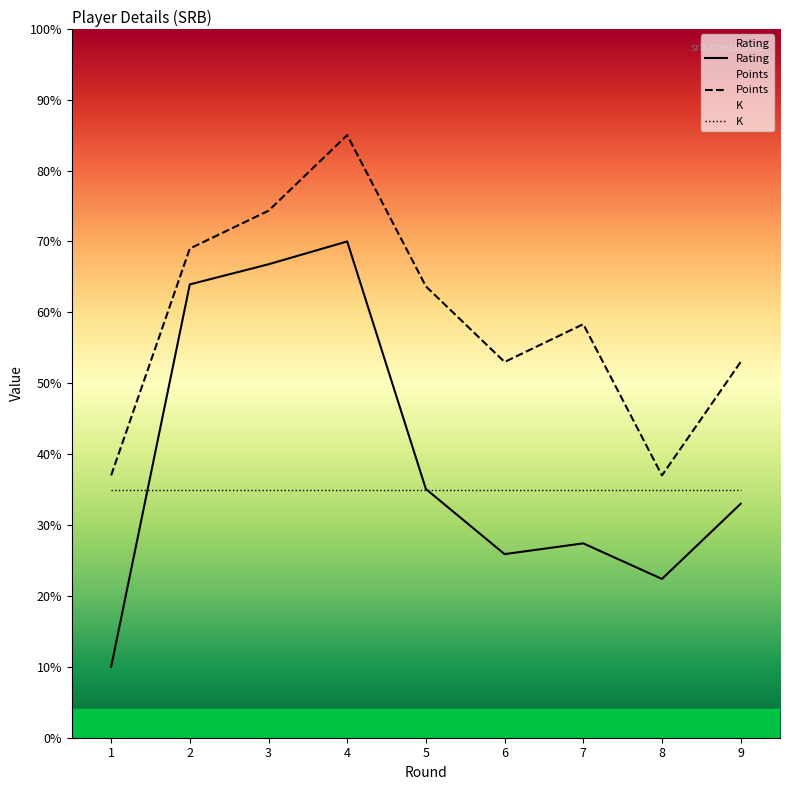

What is the sum of the Rating values at 1 and 3?

76.8